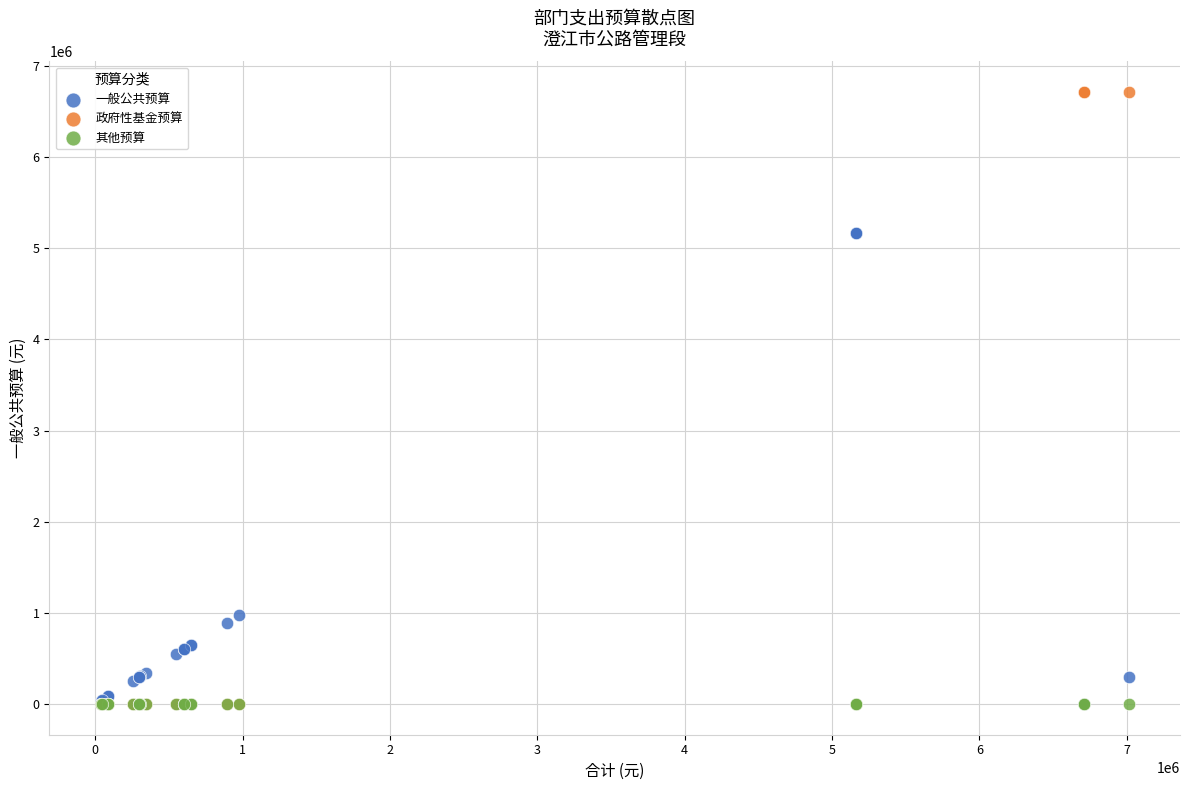

In the 一般公共预算 series, what Y value is closest to 2580928?

976749.9